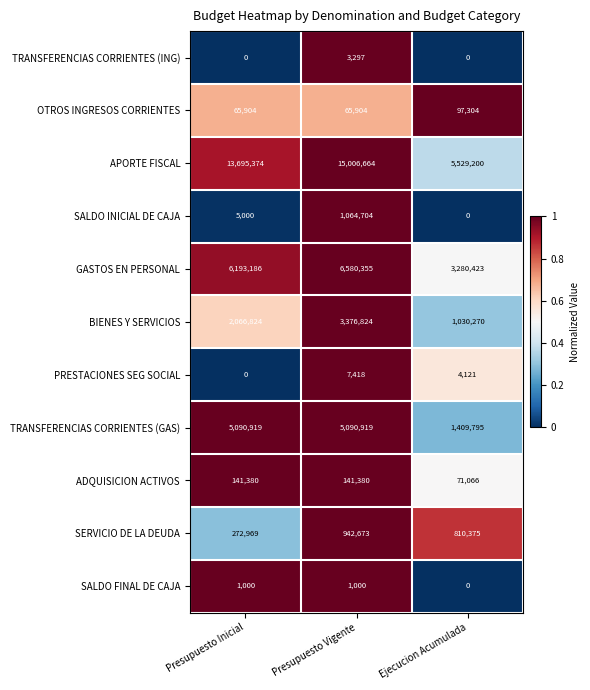

What is the lowest value of the BIENES Y SERVICIOS series?

1030270